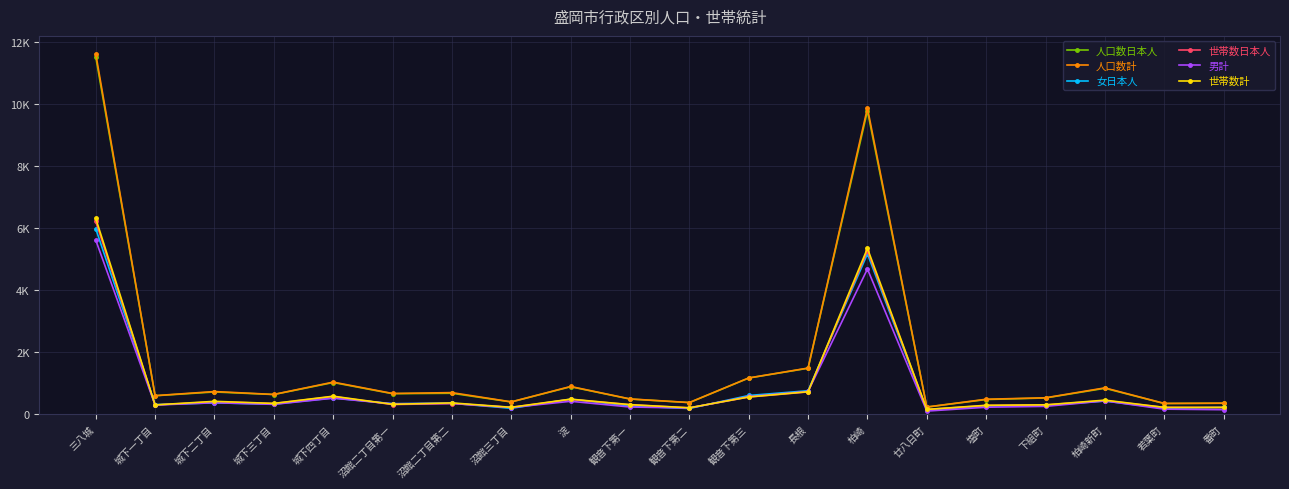

How many data points in 女日本人 are above 331?

9